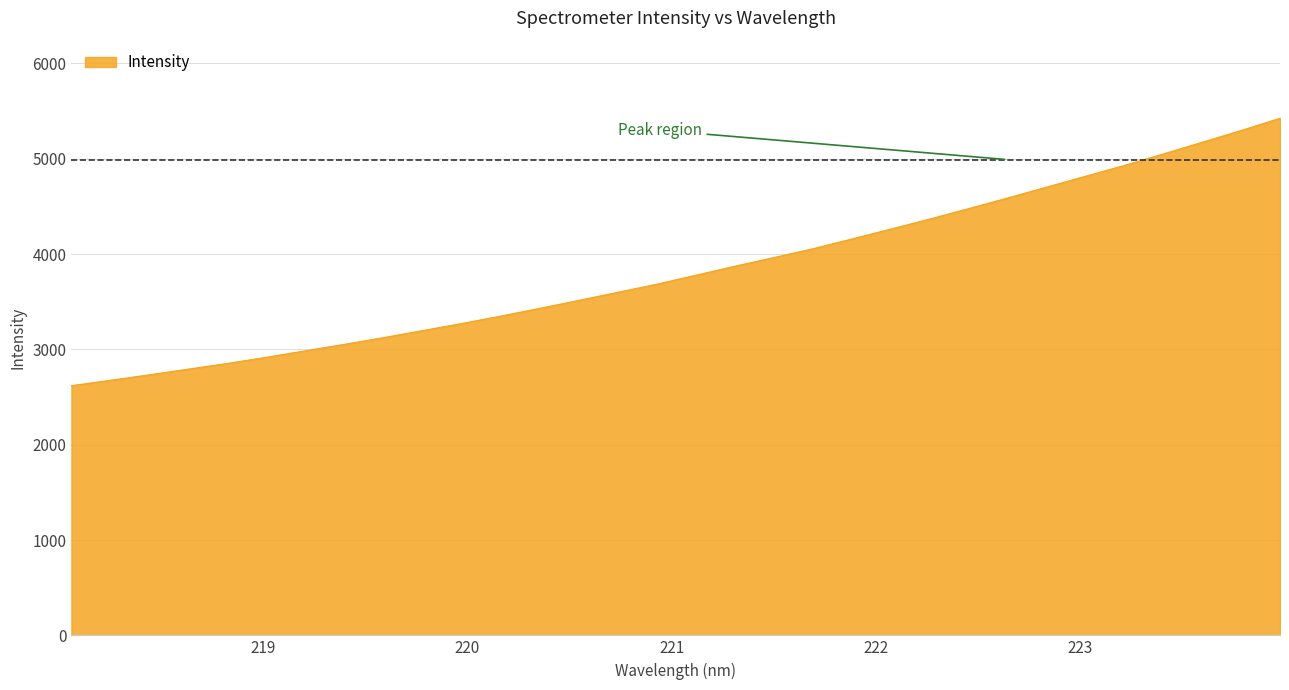

What is the greatest value displayed?

5424.3